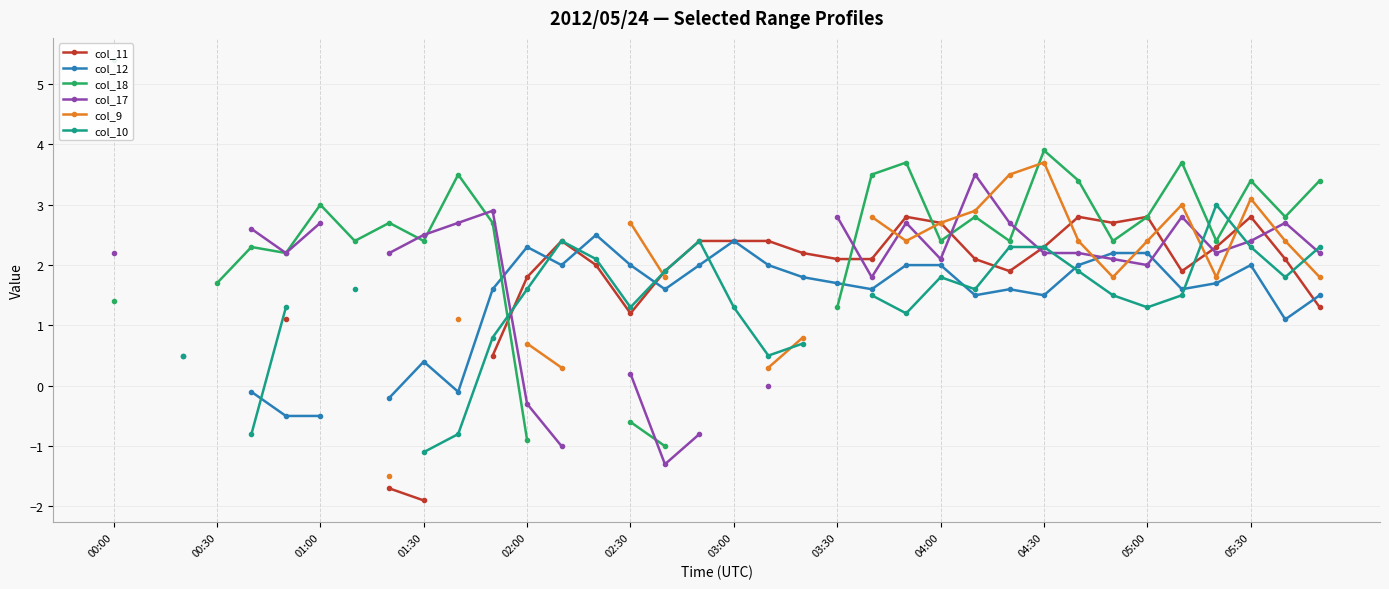

What is the minimum value shown in the chart?

-1.9